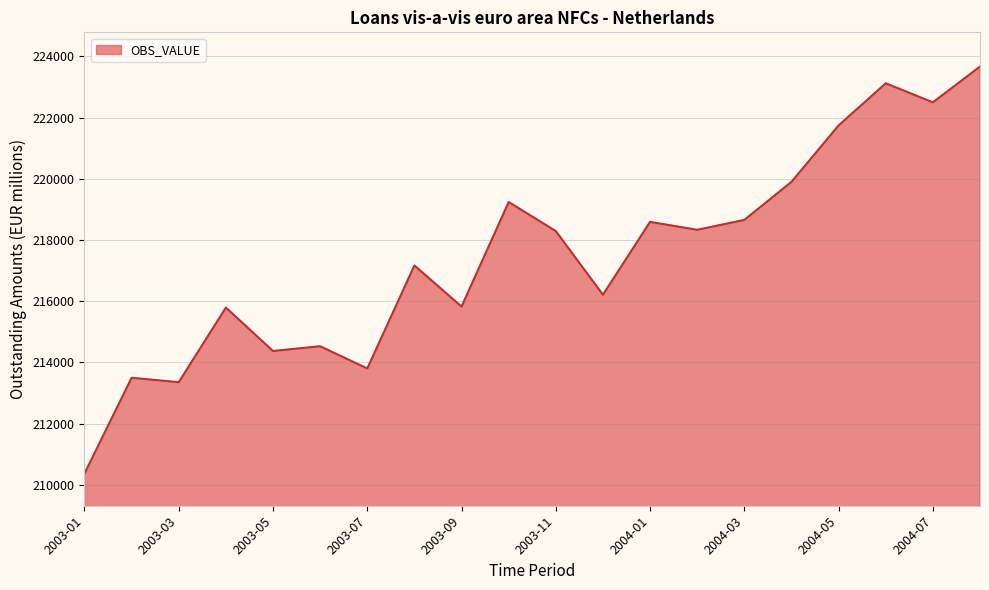

What is the difference between the maximum and minimum values?

13304